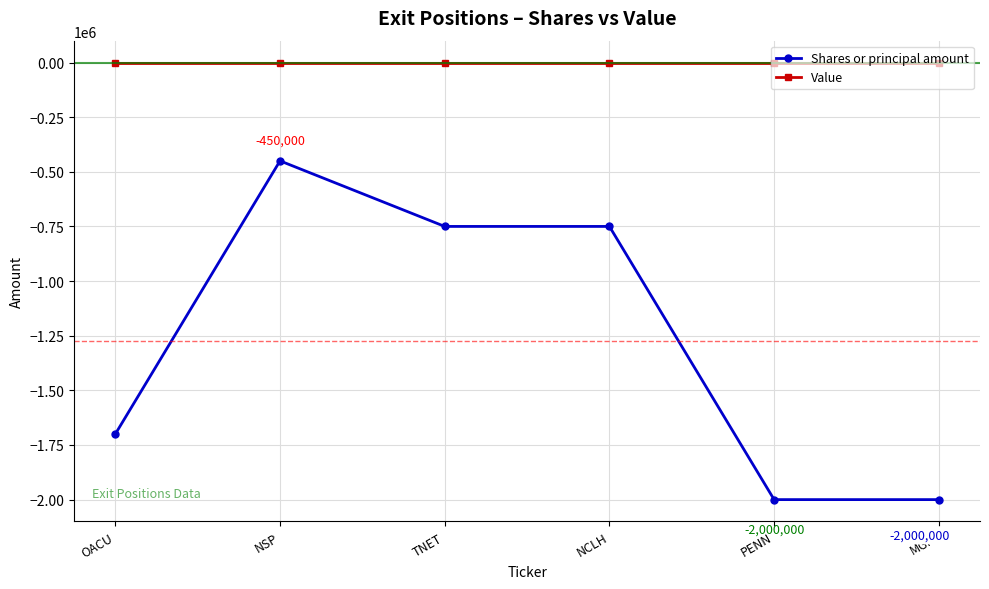

The Shares or principal amount series shows -711096 at MGM. True or false?

False